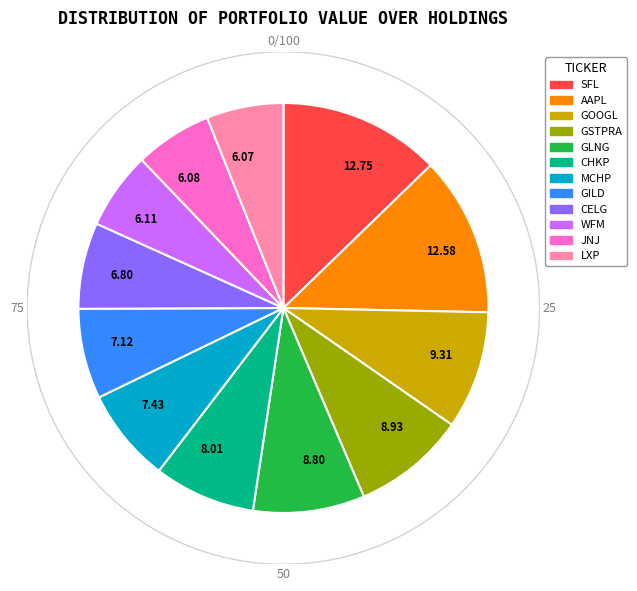

The SFL slice represents 27% of the pie. True or false?

False